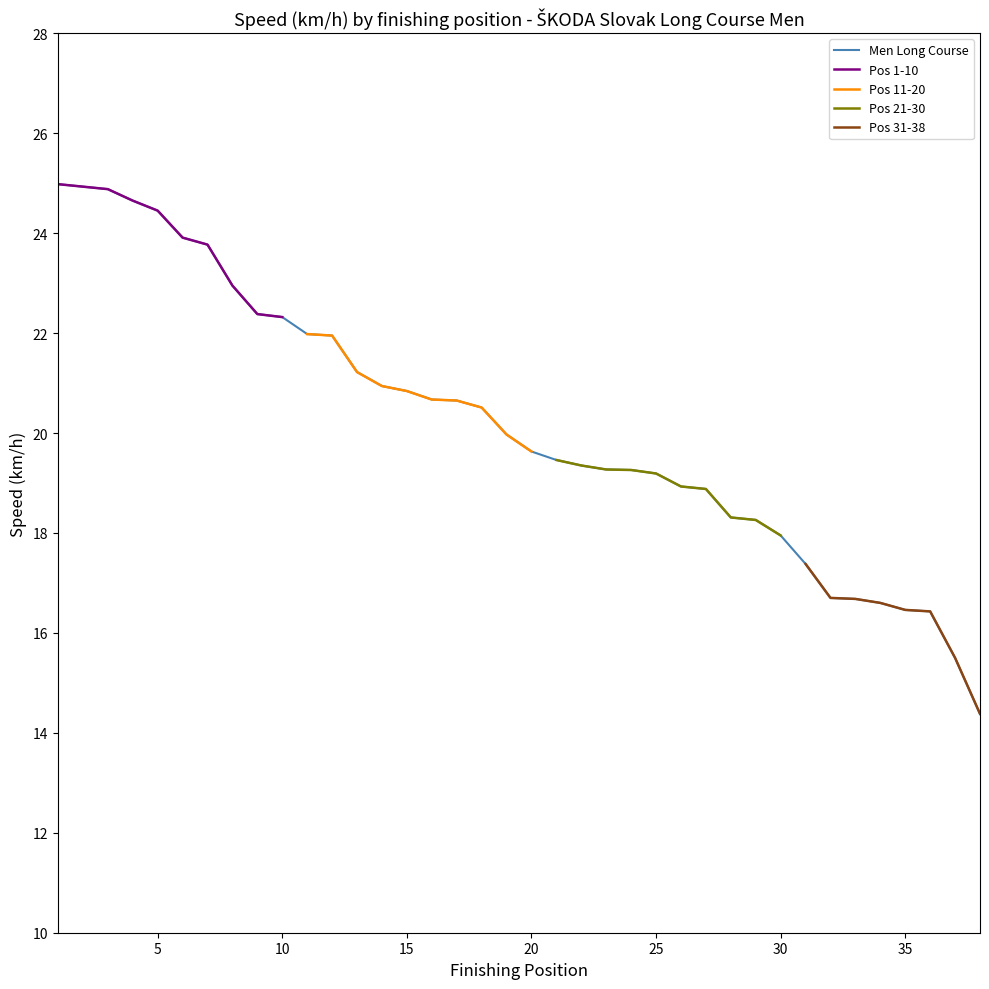

Is it true that Pos 1-10 equals 32.2 at 10?

False